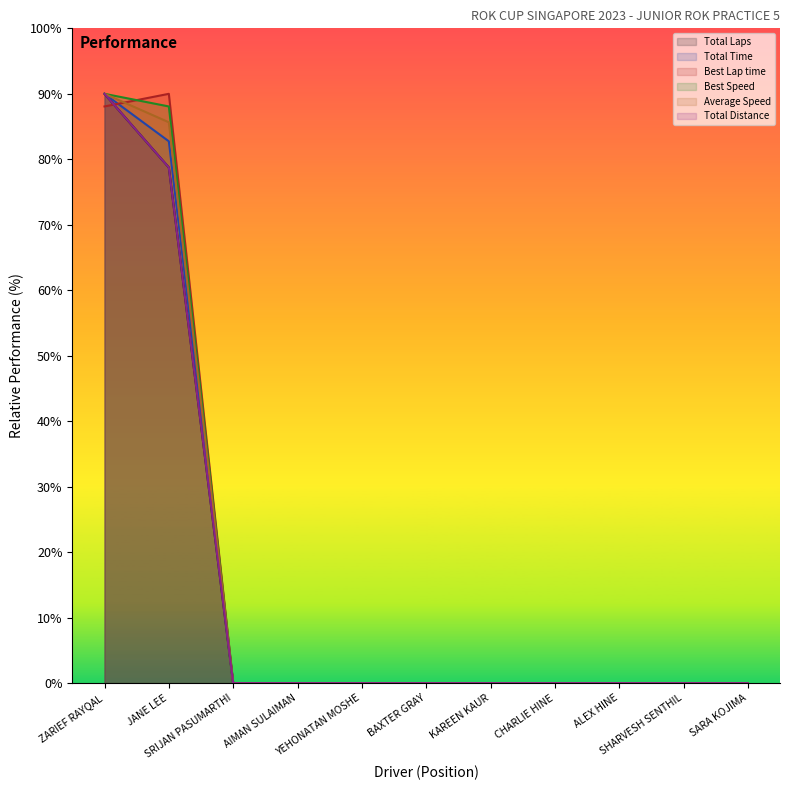

True or false: Total Laps and Total Distance cross at least once.

False